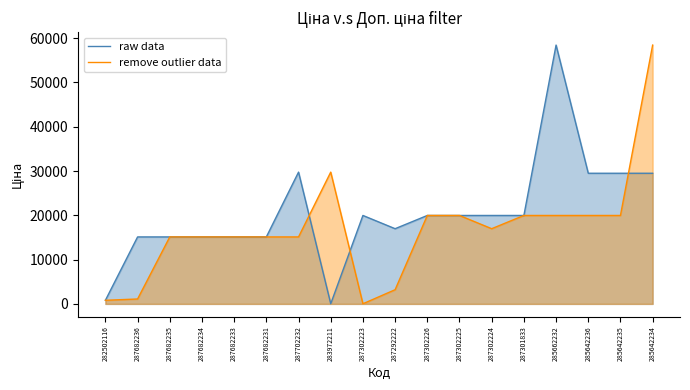

What is the minimum value shown in the chart?

32.0